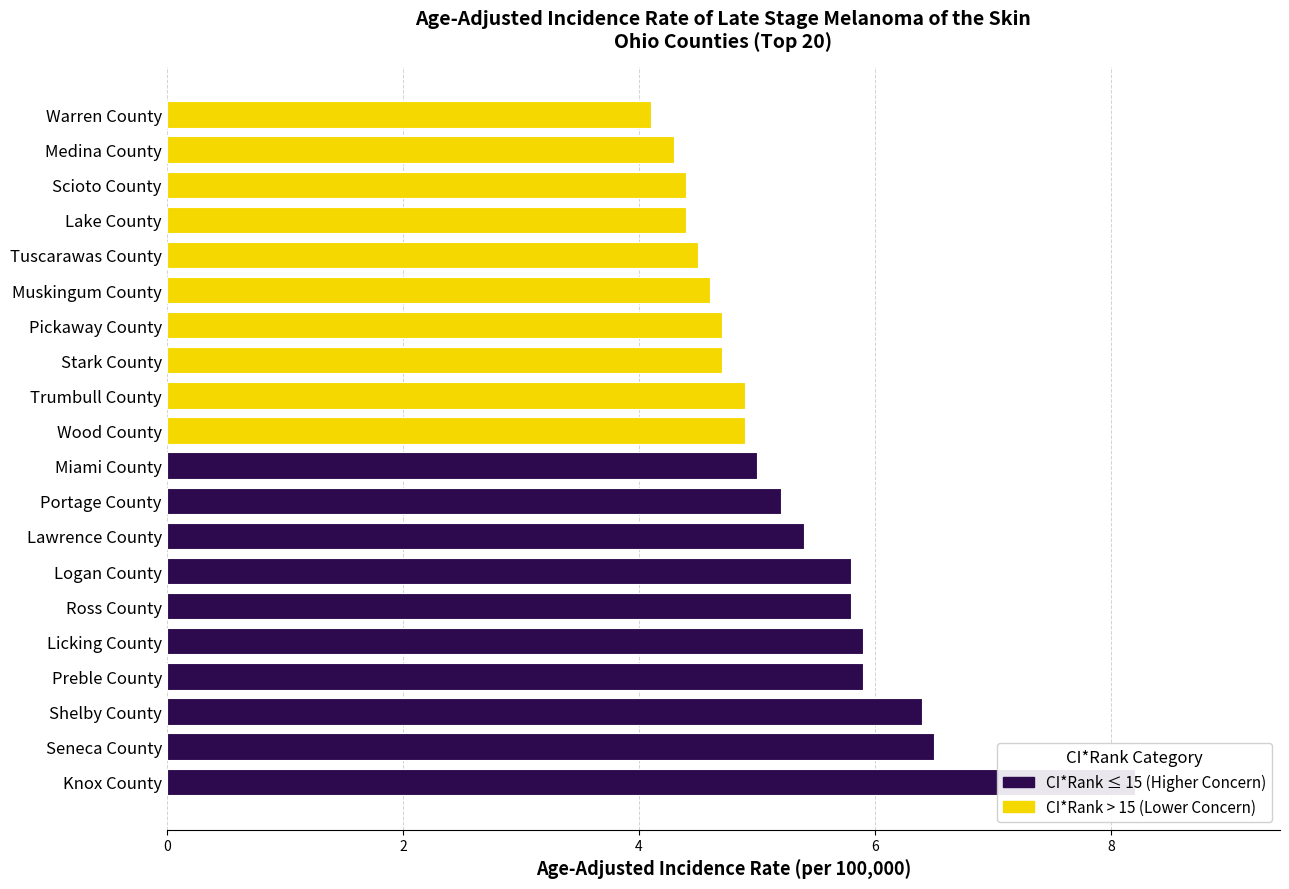

True or false: the data shows 5.8 at Ross County.

True